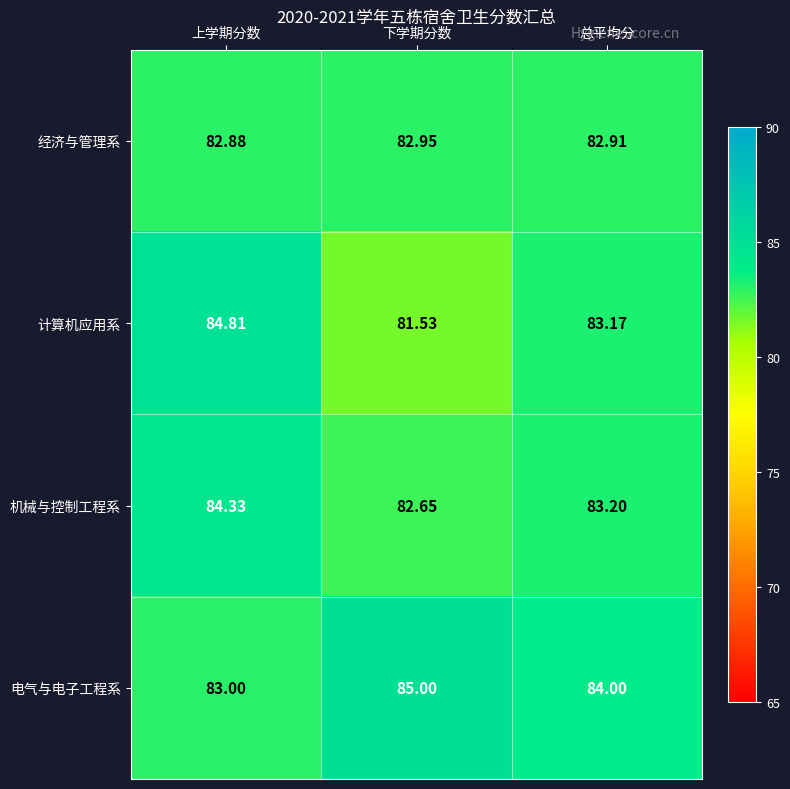

Which label corresponds to the largest value in the chart?

下学期分数